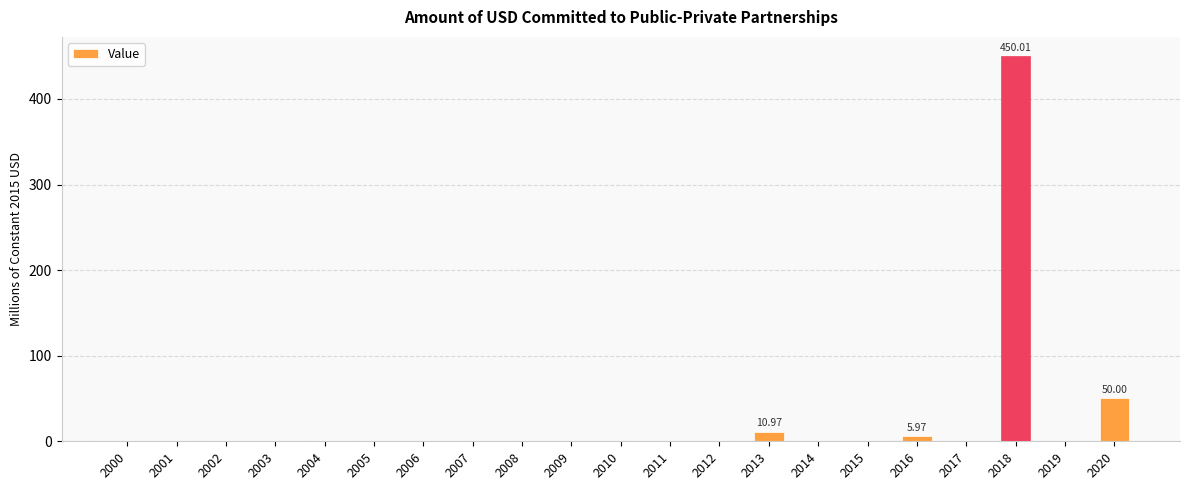

Count the number of data series in this chart.

1